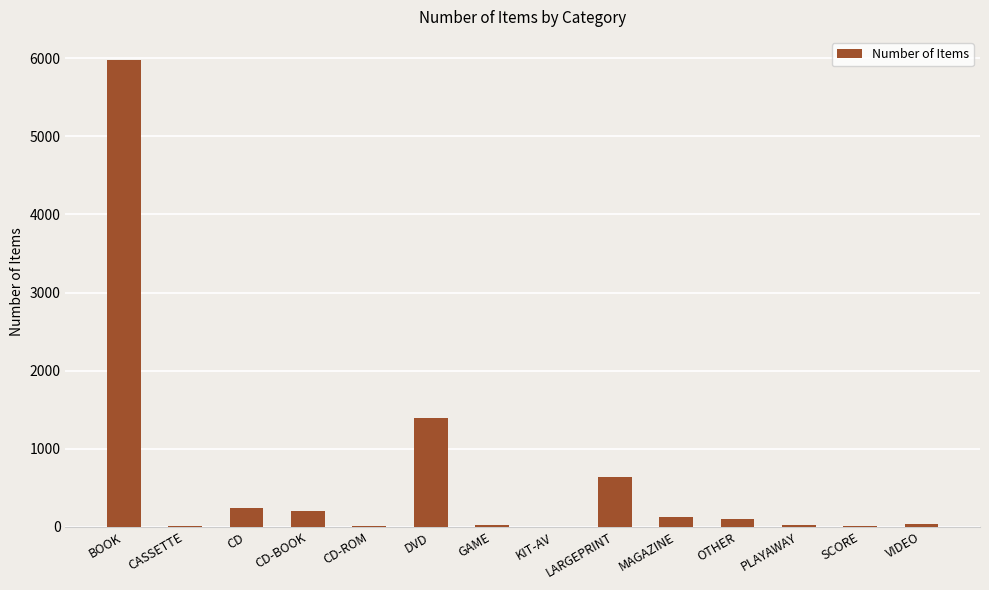

Approximately how many times larger is the value at CD compared to OTHER?

2.6